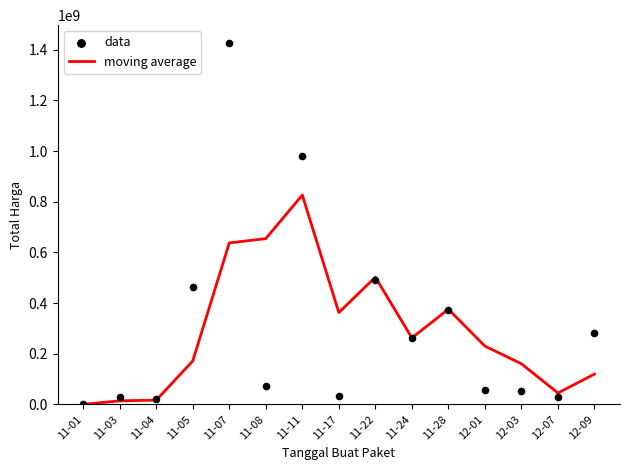

What is the total value across all series at 11-03?

41983344.2